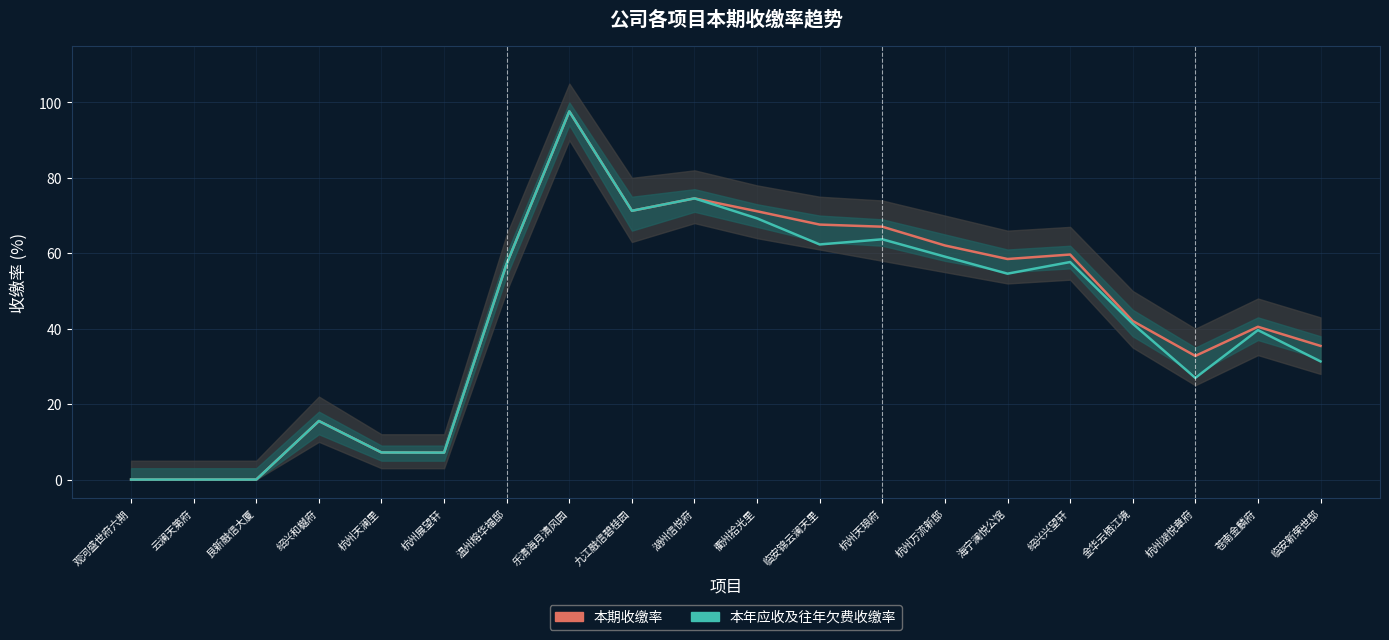

How many data points in 本年应收及往年欠费收缴率 are above 54?

10